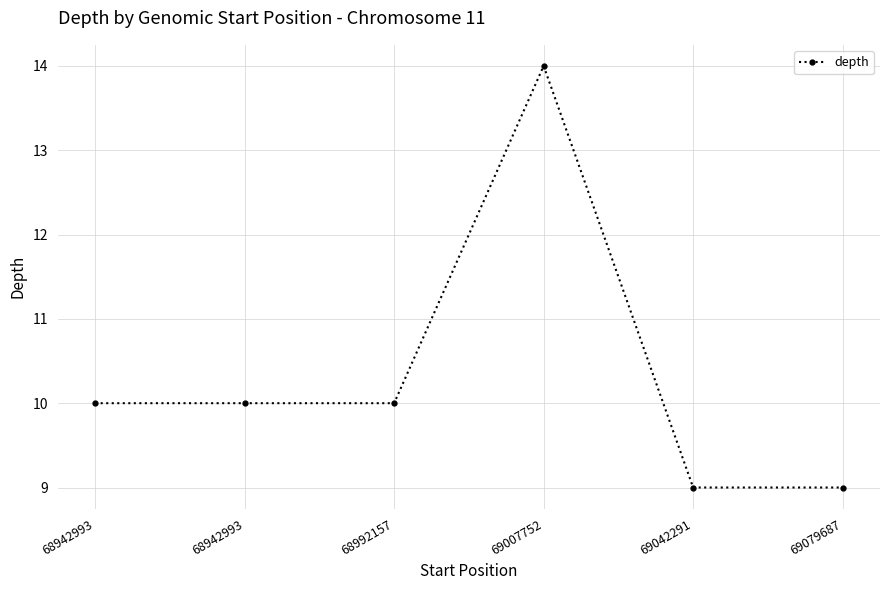

Does the chart display data point markers on the line(s)?

Yes